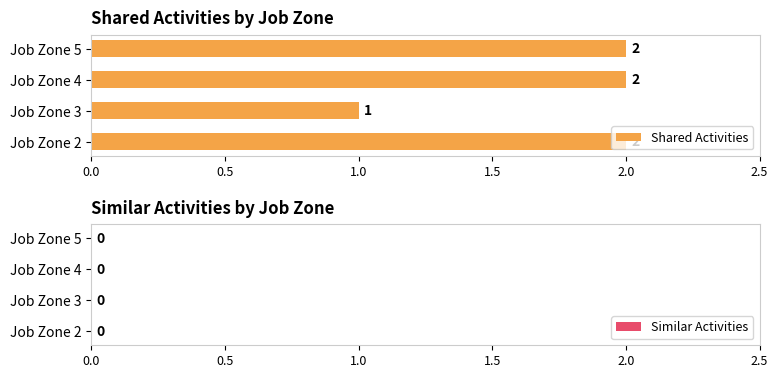

The value at Job Zone 5 is 2. True or false?

True